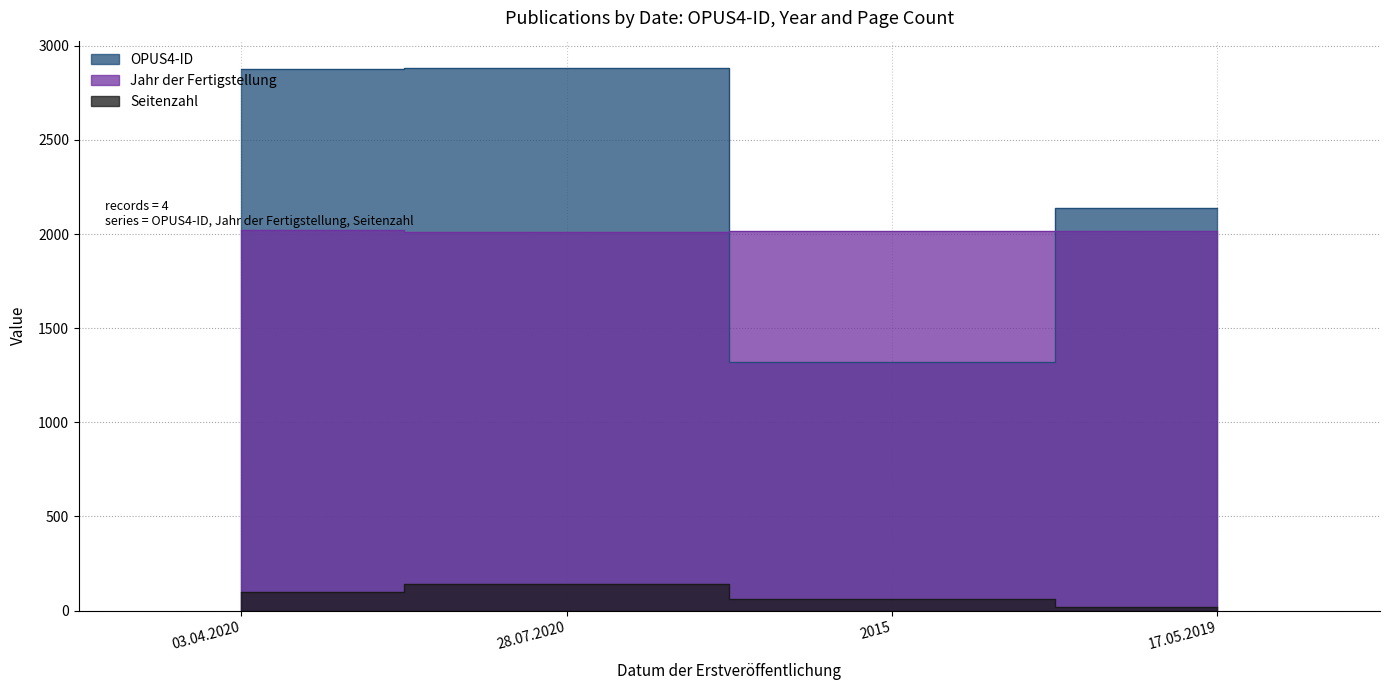

What is the difference between the Jahr der Fertigstellung values at 03.04.2020 and 2015?

5